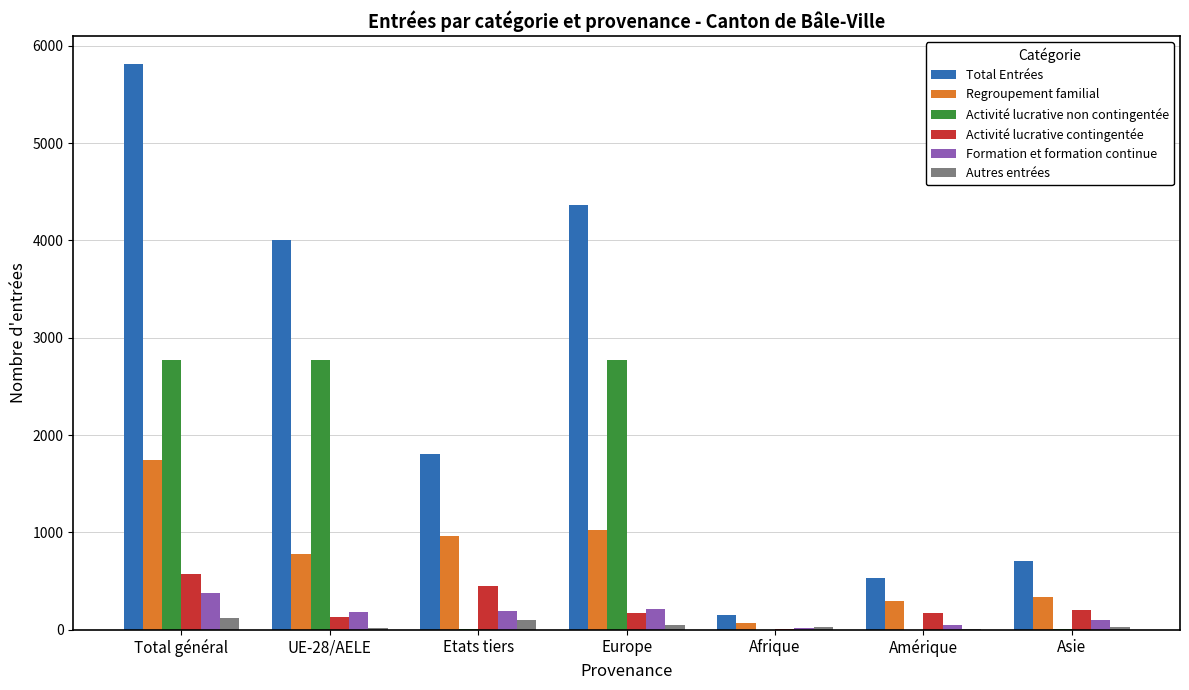

Which series has the largest range (max minus min)?

Total Entrées